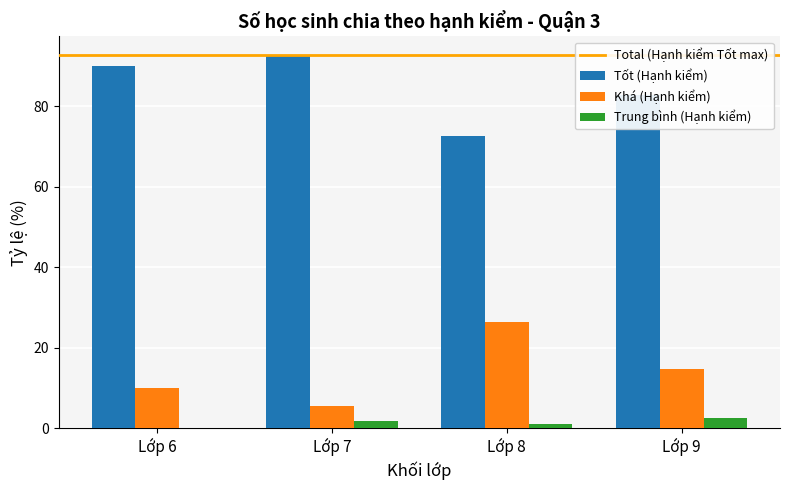

How many groups of bars are there?

4